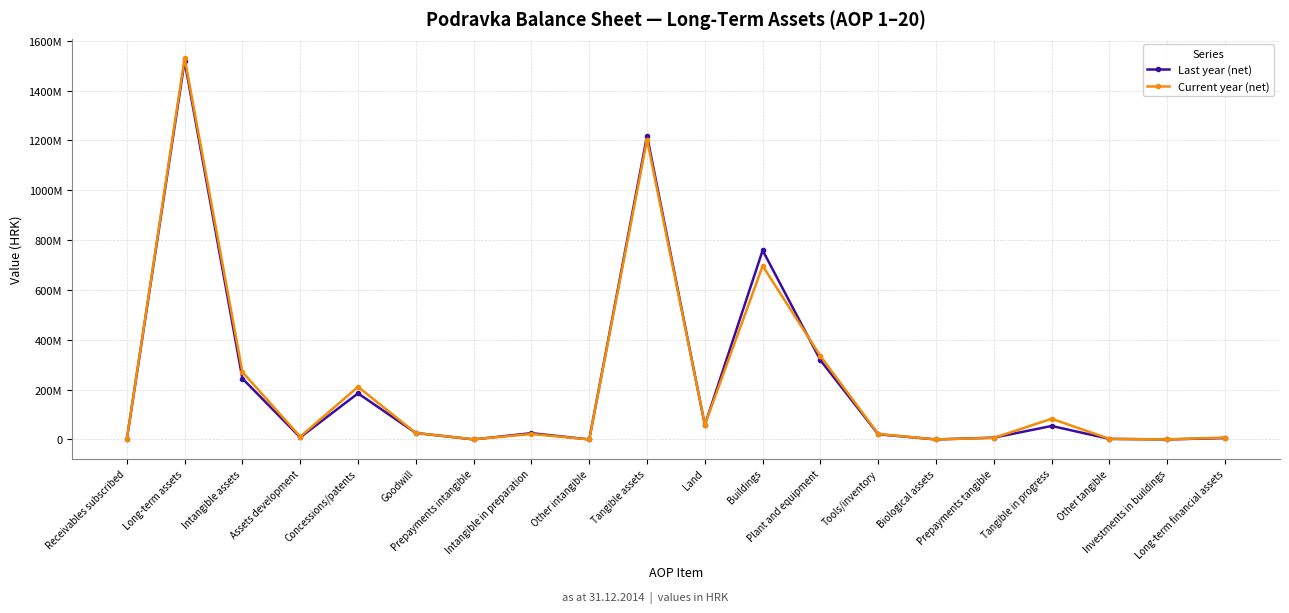

What is the difference between the maximum and minimum values in the Current year (net) series?

1530840895